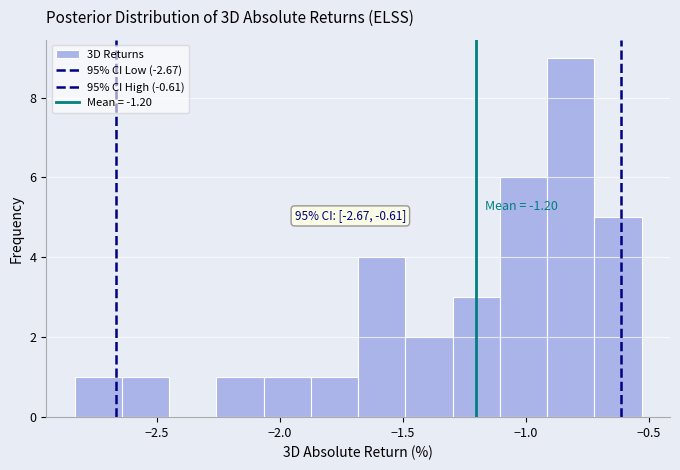

Read against the x-axis, roughly where is the centre of the tallest bar?

-0.80